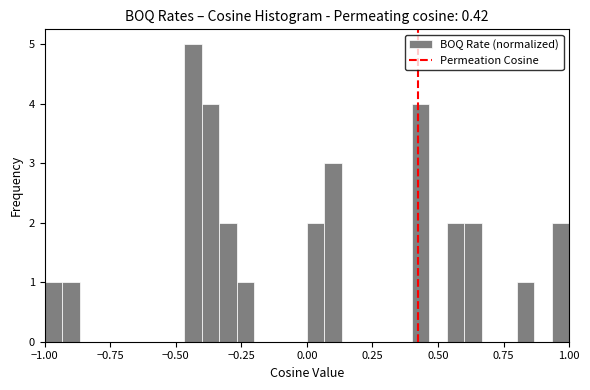

Read against the x-axis, roughly where is the centre of the tallest bar?

-0.45